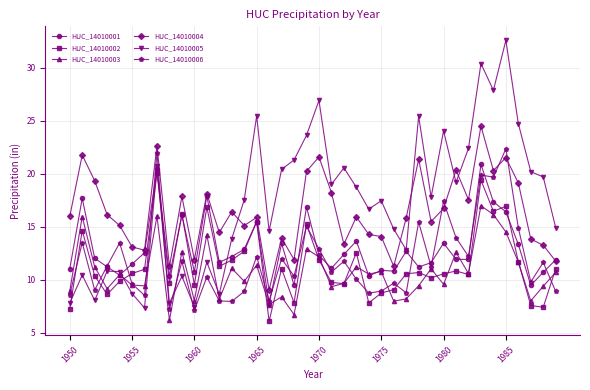

Which series has the largest total across all categories?

HUC_14010005